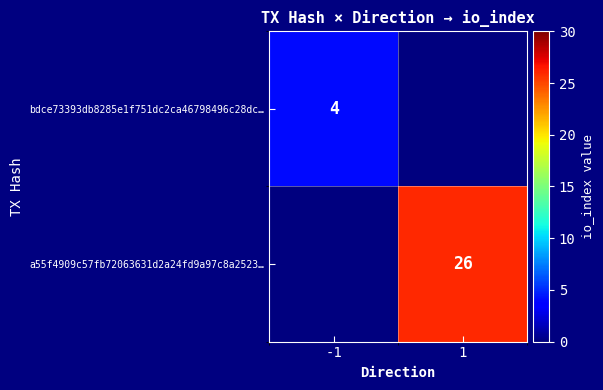

The value of bdce73393db8285e1f751dc2ca46798496c28dc… at -1 is 4. True or false?

True